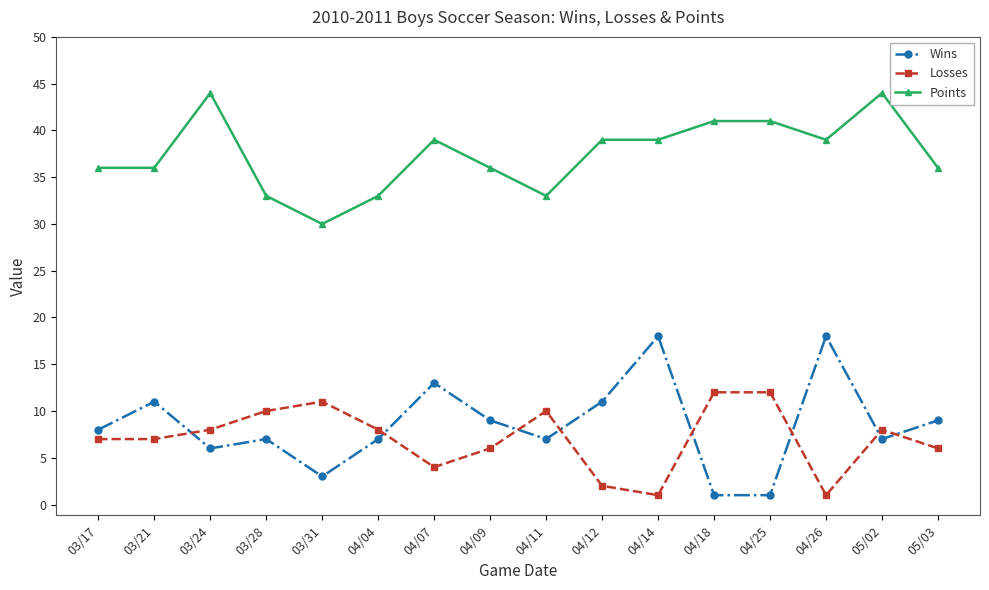

Rank the series at 03/21 from lowest to highest value.

Losses, Wins, Points